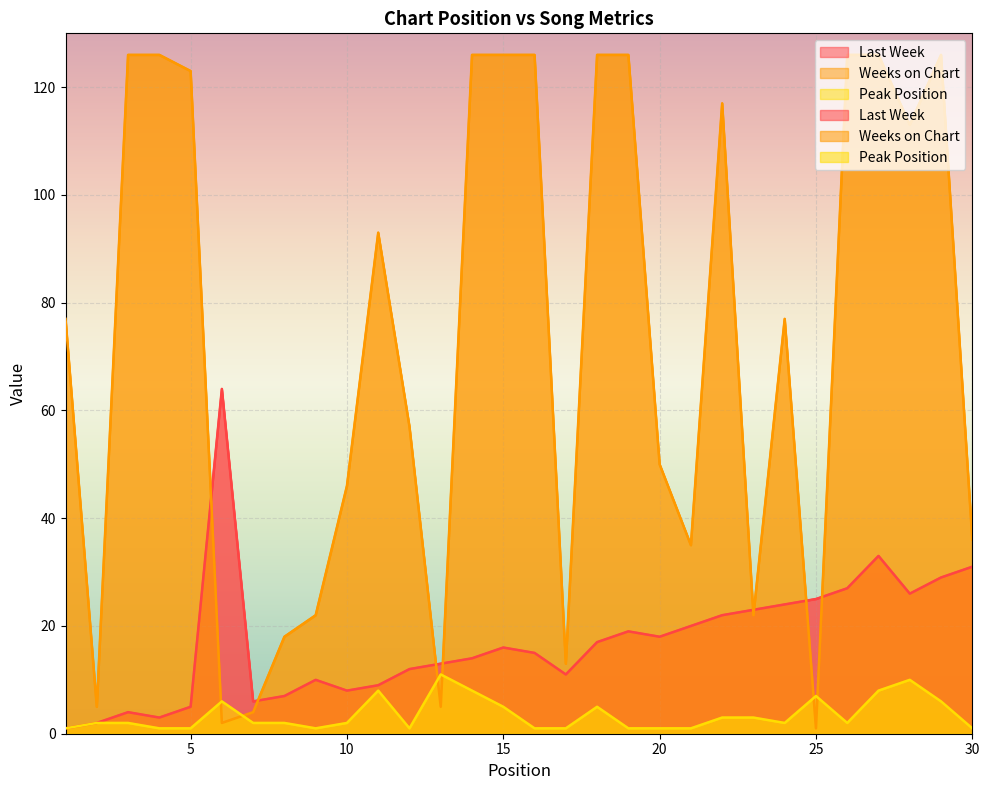

At which category does the chart reach its peak across all series?

3